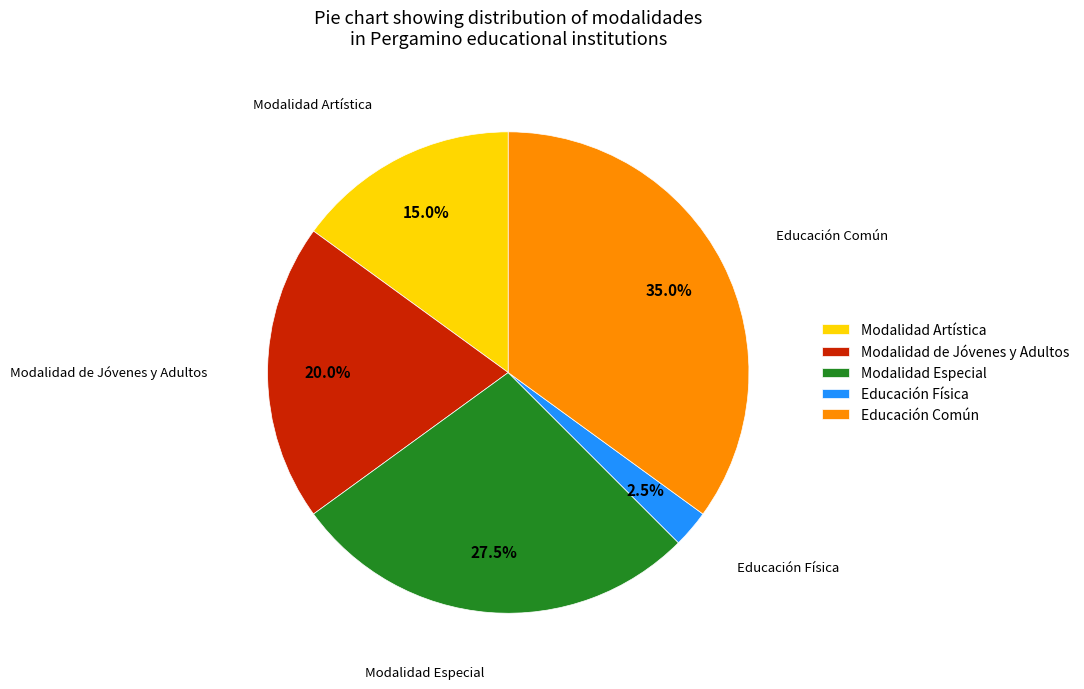

Is there a majority slice in this chart?

No